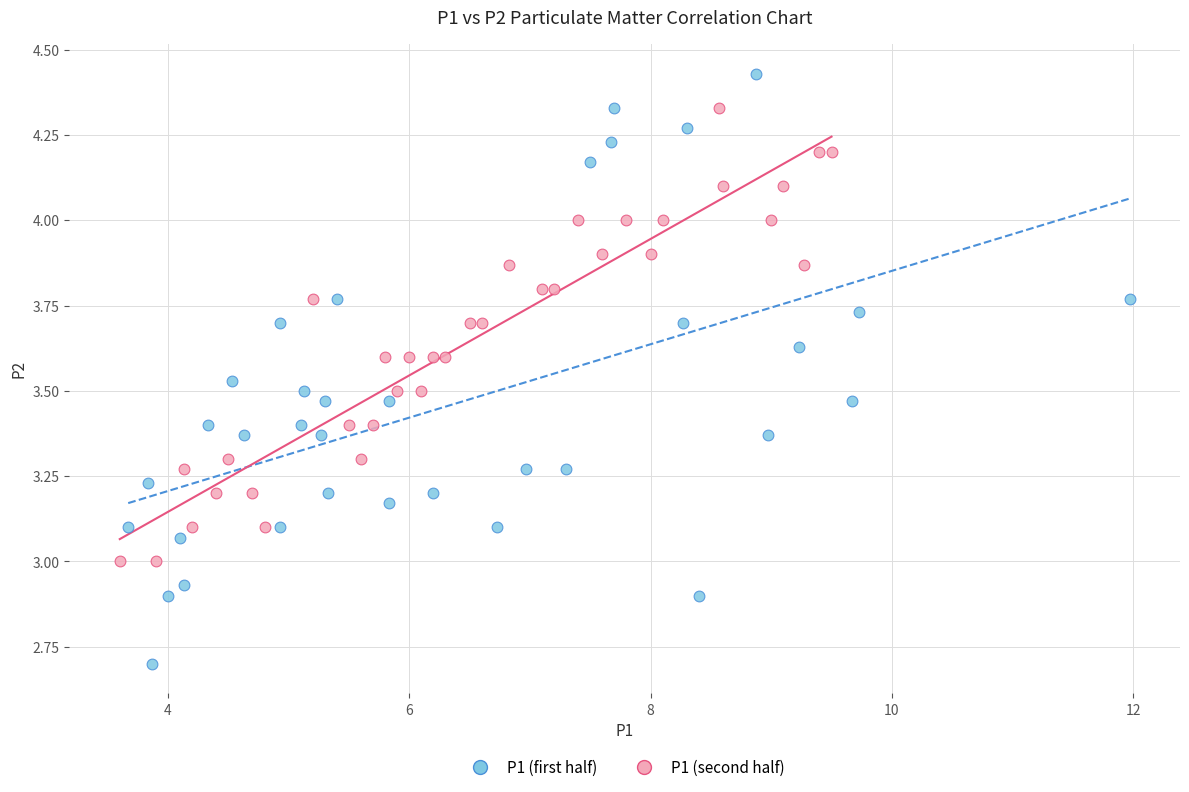

Which series has the largest Y range (max minus min)?

P1 (first half)